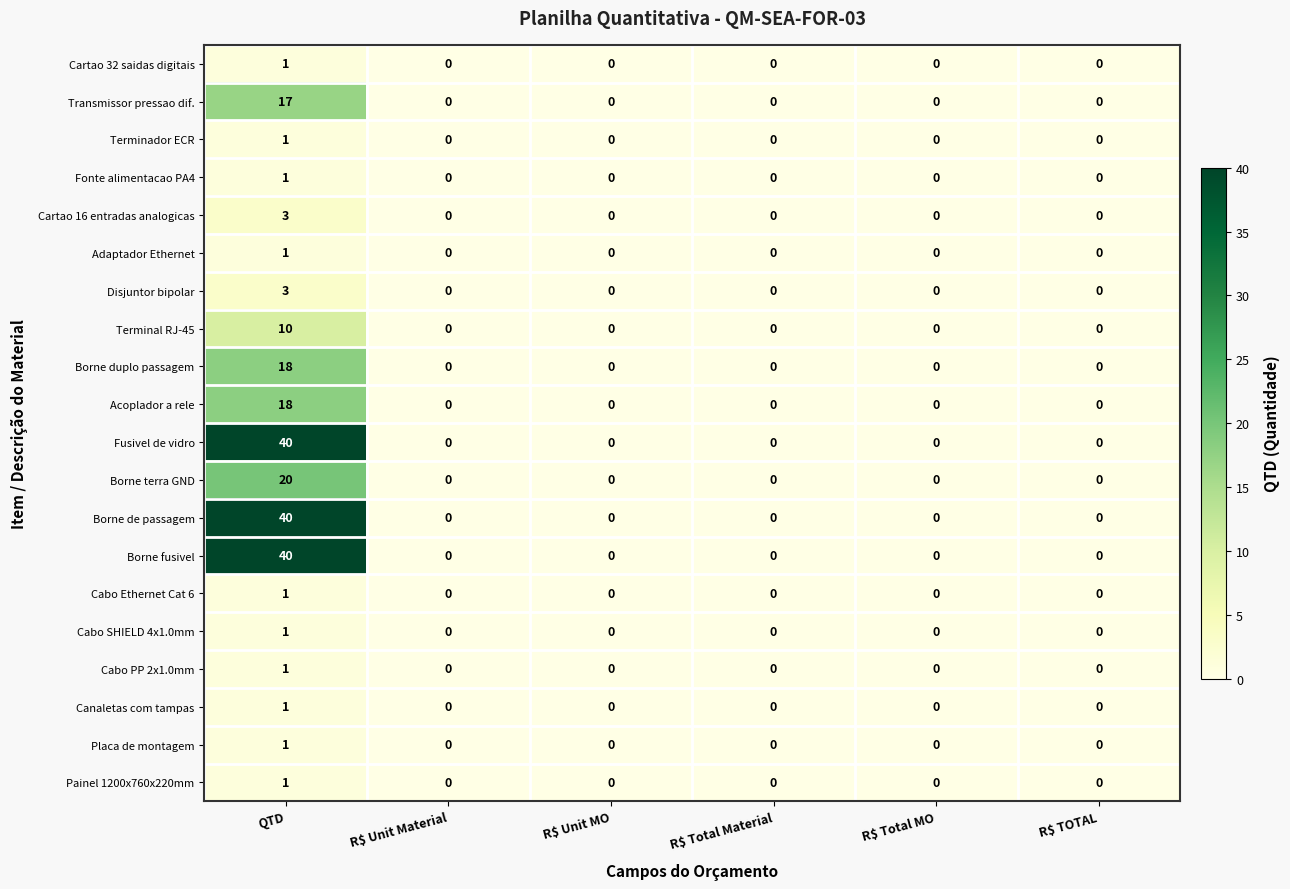

Which category has the highest value in the Painel 1200x760x220mm series?

QTD